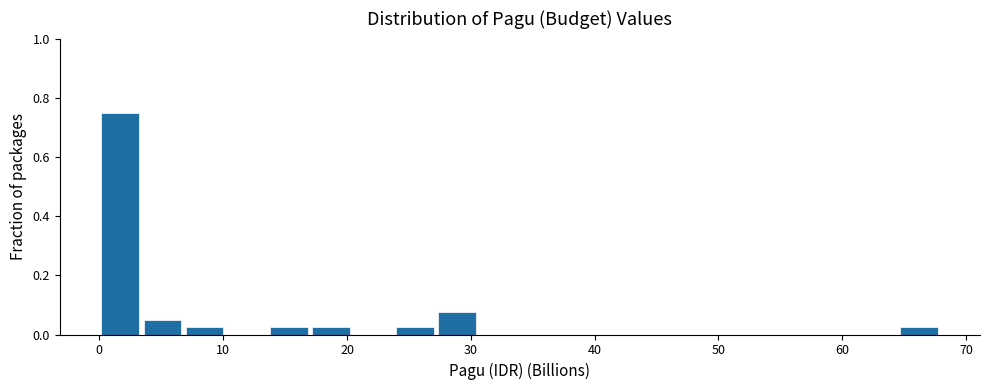

Around what value on the x-axis is the tallest bar? Give the approximate position of its centre, as read against the axis.

2